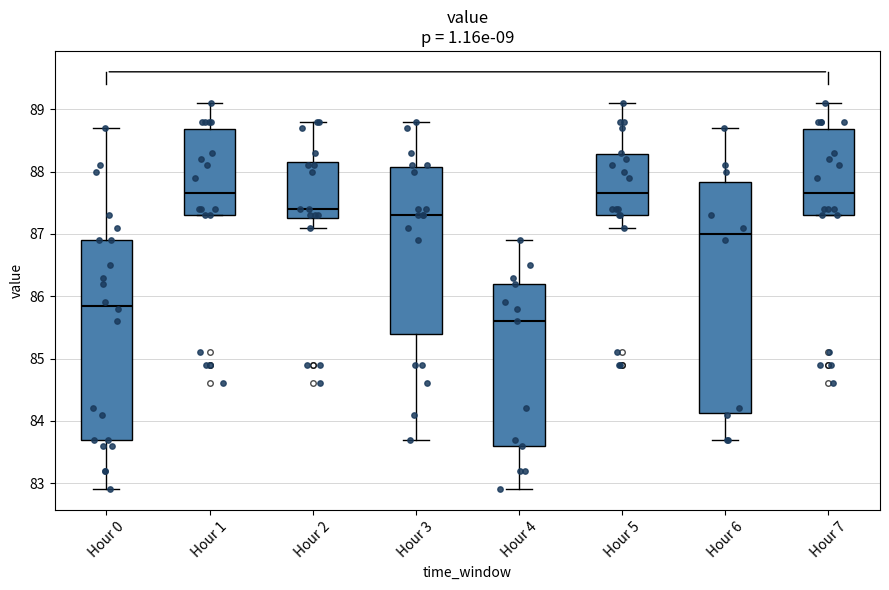

Where does the upper whisker of the box for Hour 4 end on the y-axis? The values are not printed on the chart, so give them approximately, as read against the axis.

86.9